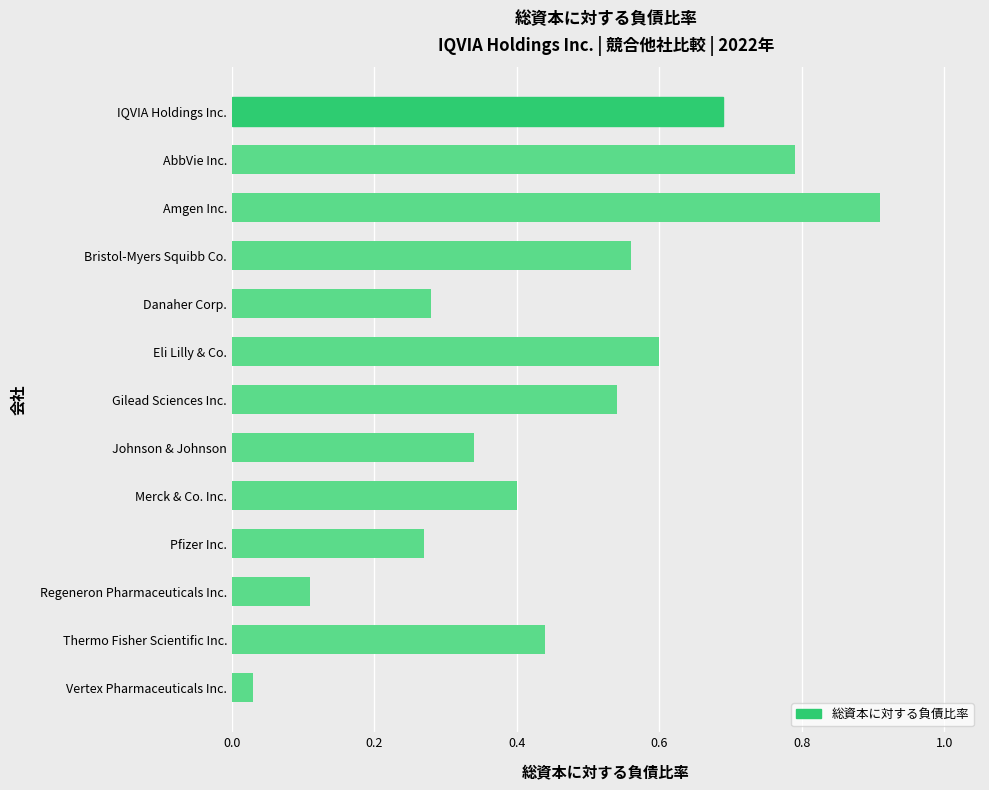

The chart shows a value of 0.2 at IQVIA Holdings Inc.. True or false?

False